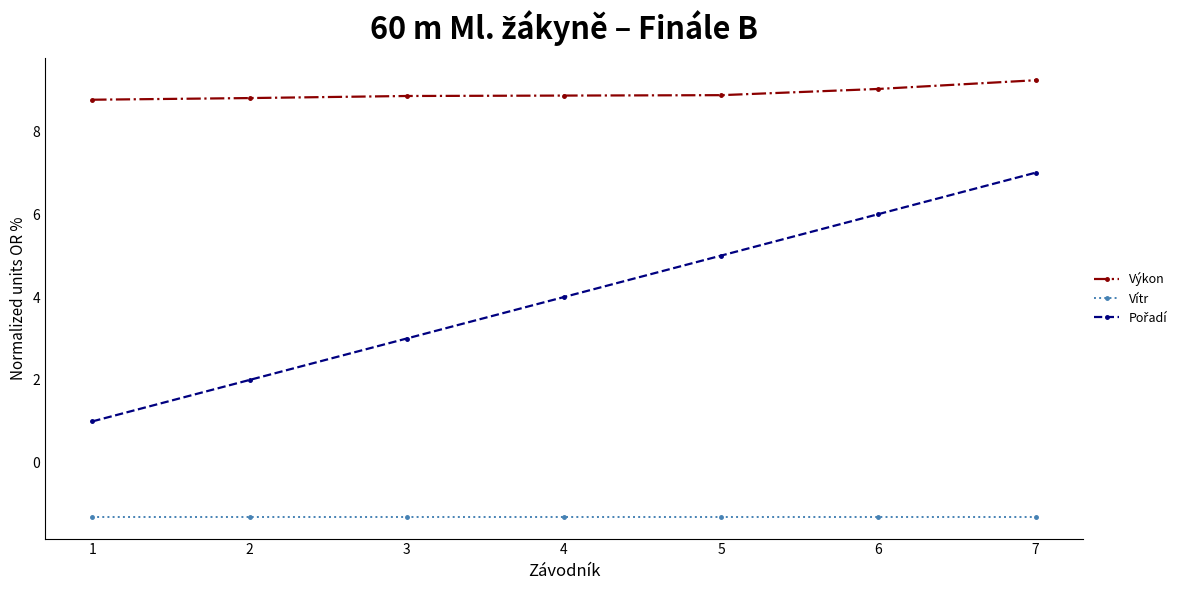

Which series has the largest total across all categories?

Výkon